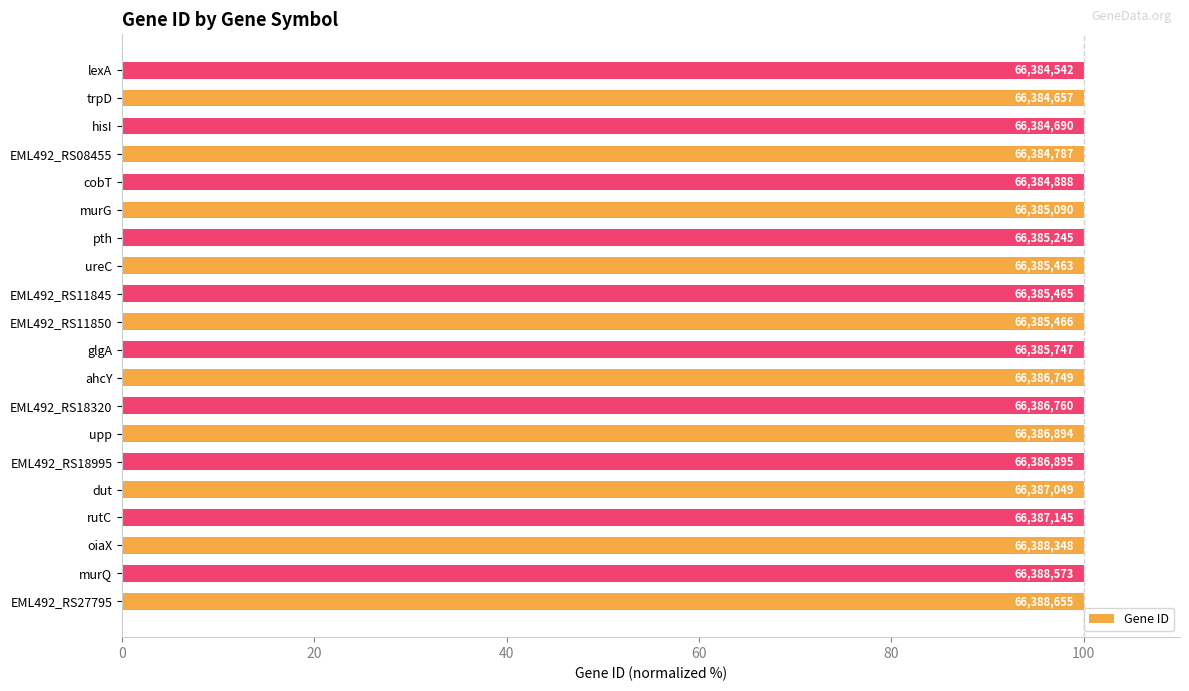

Are the bars horizontal?

Yes